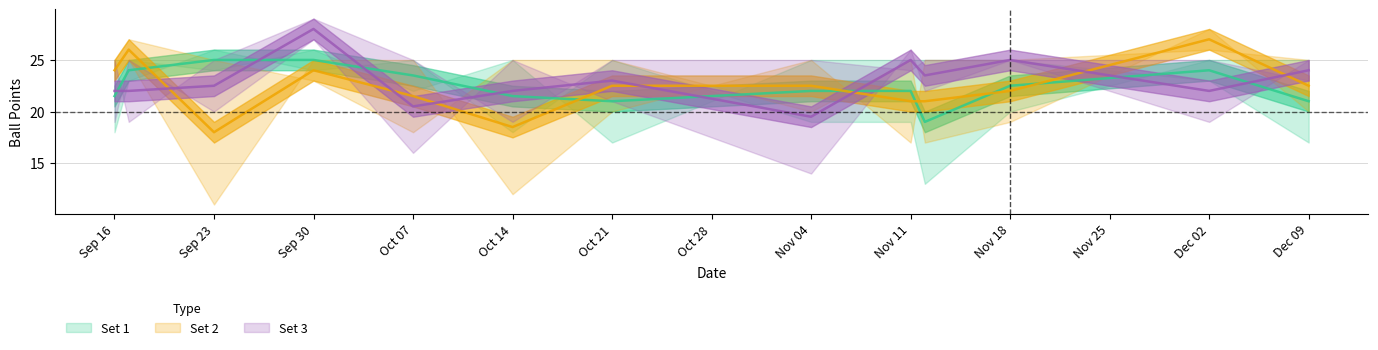

True or false: Satz 1 - Ballpunkte 2 has a value of 6 at 18.11.2017.

False